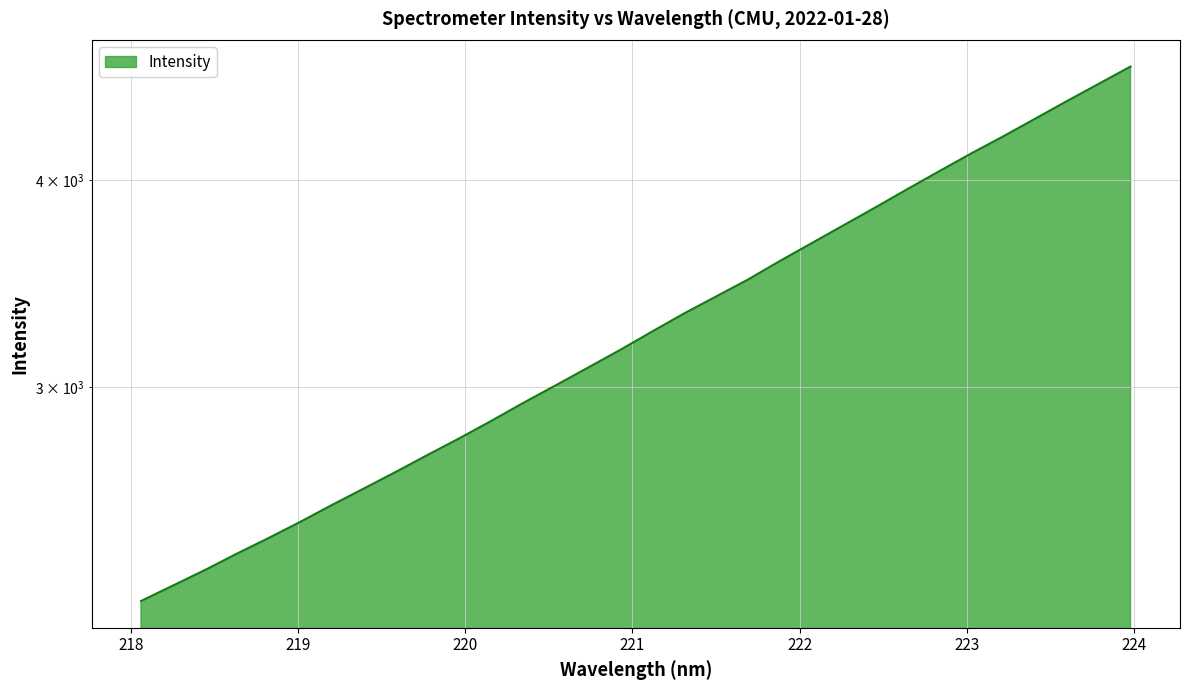

What is the greatest value displayed?

4681.1